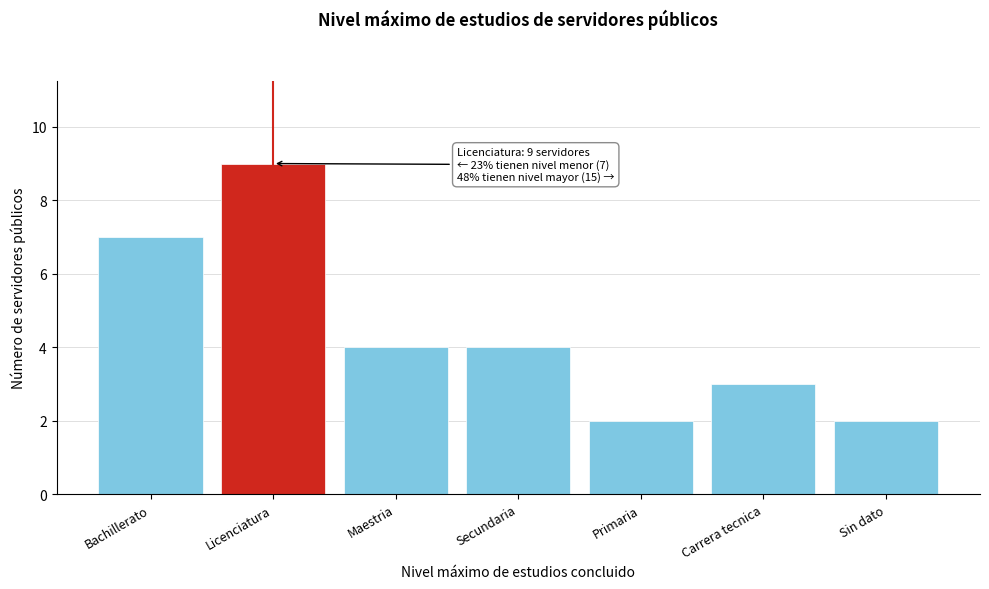

Reading right to left, list all the values displayed in this chart.

Sin dato=2	Carrera tecnica=3	Primaria=2	Secundaria=4	Maestria=4	Licenciatura=9	Bachillerato=7